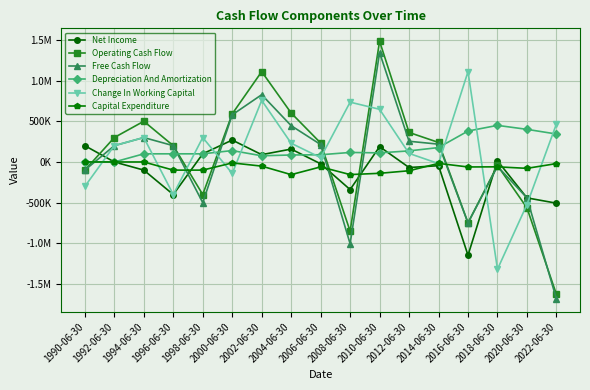

What is the sum of all Depreciation And Amortization values?

2804667